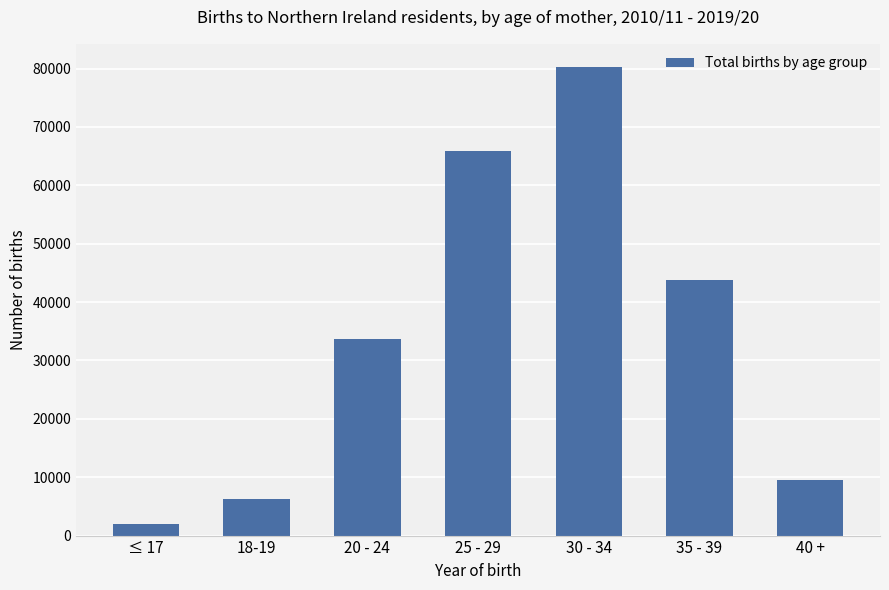

Which has a higher value, 25 - 29 or 35 - 39?

25 - 29